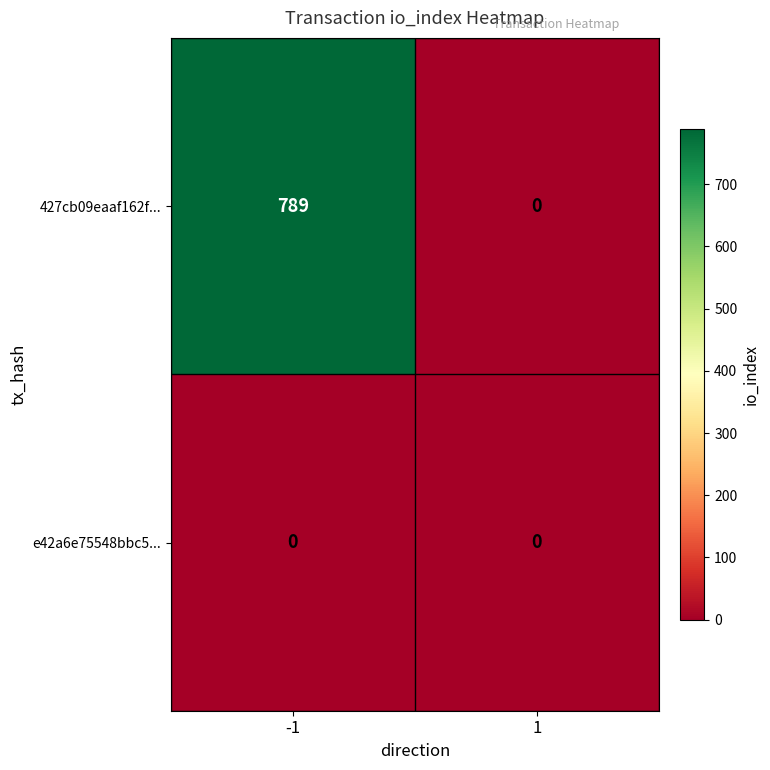

At -1, list the series in order from largest to smallest.

427cb09eaaf162f..., e42a6e75548bbc5...